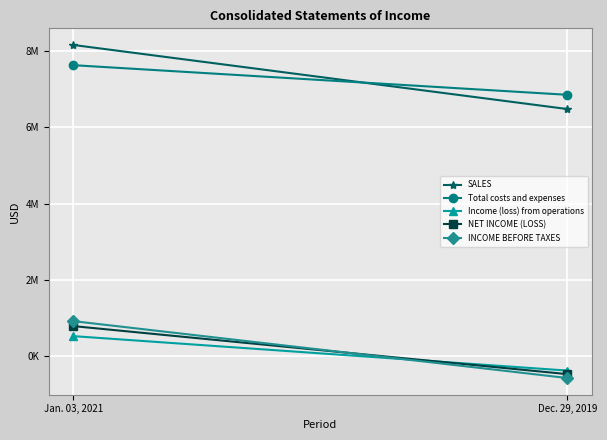

Count the INCOME BEFORE TAXES values in the range -568577 to 921992.

2